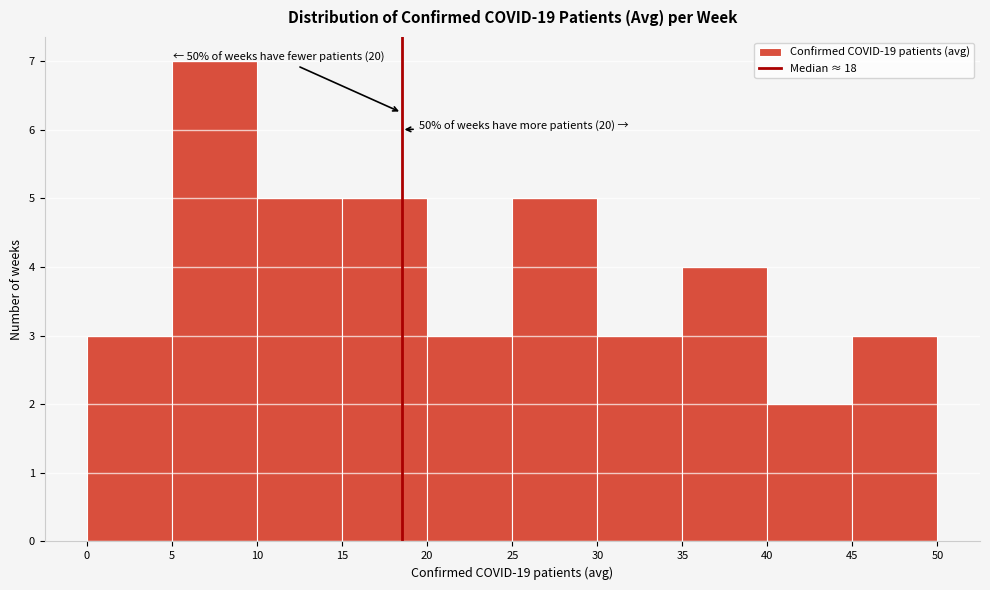

Over which range of the x-axis is the bar tallest?

5 to 10